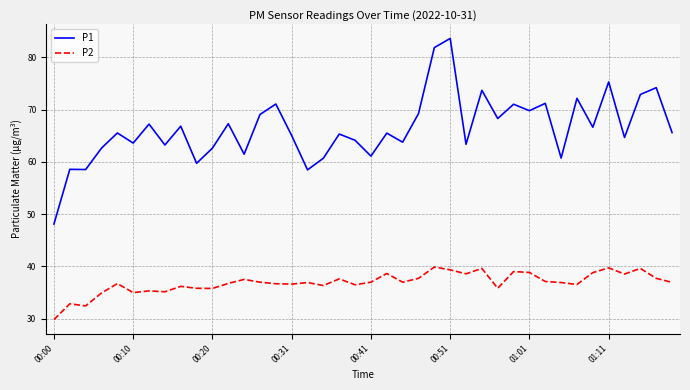

List the series in order of their overall mean, lowest first.

P2, P1